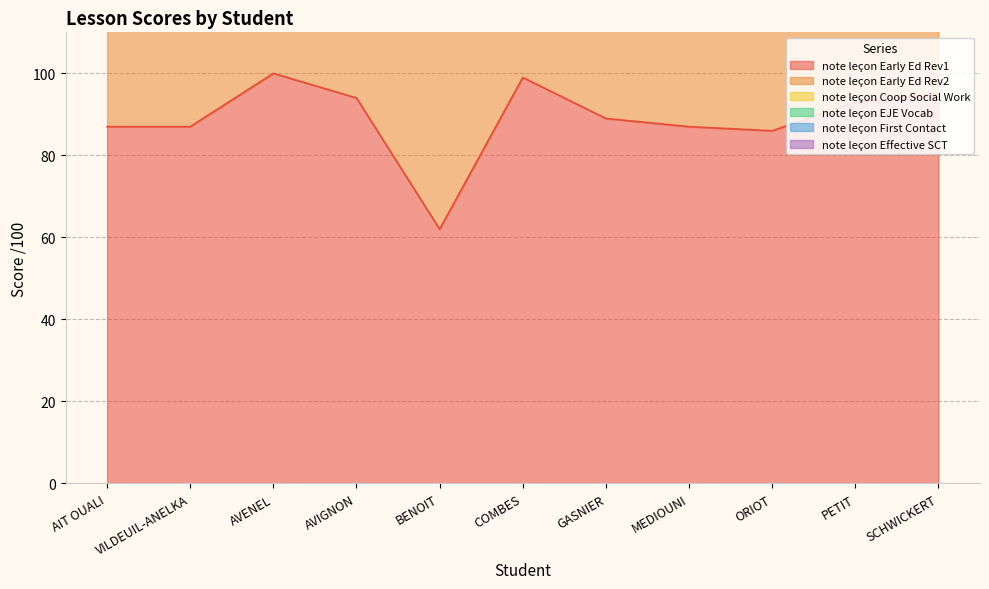

What is the difference between the highest and lowest values at VILDEUIL-ANELKA?

450